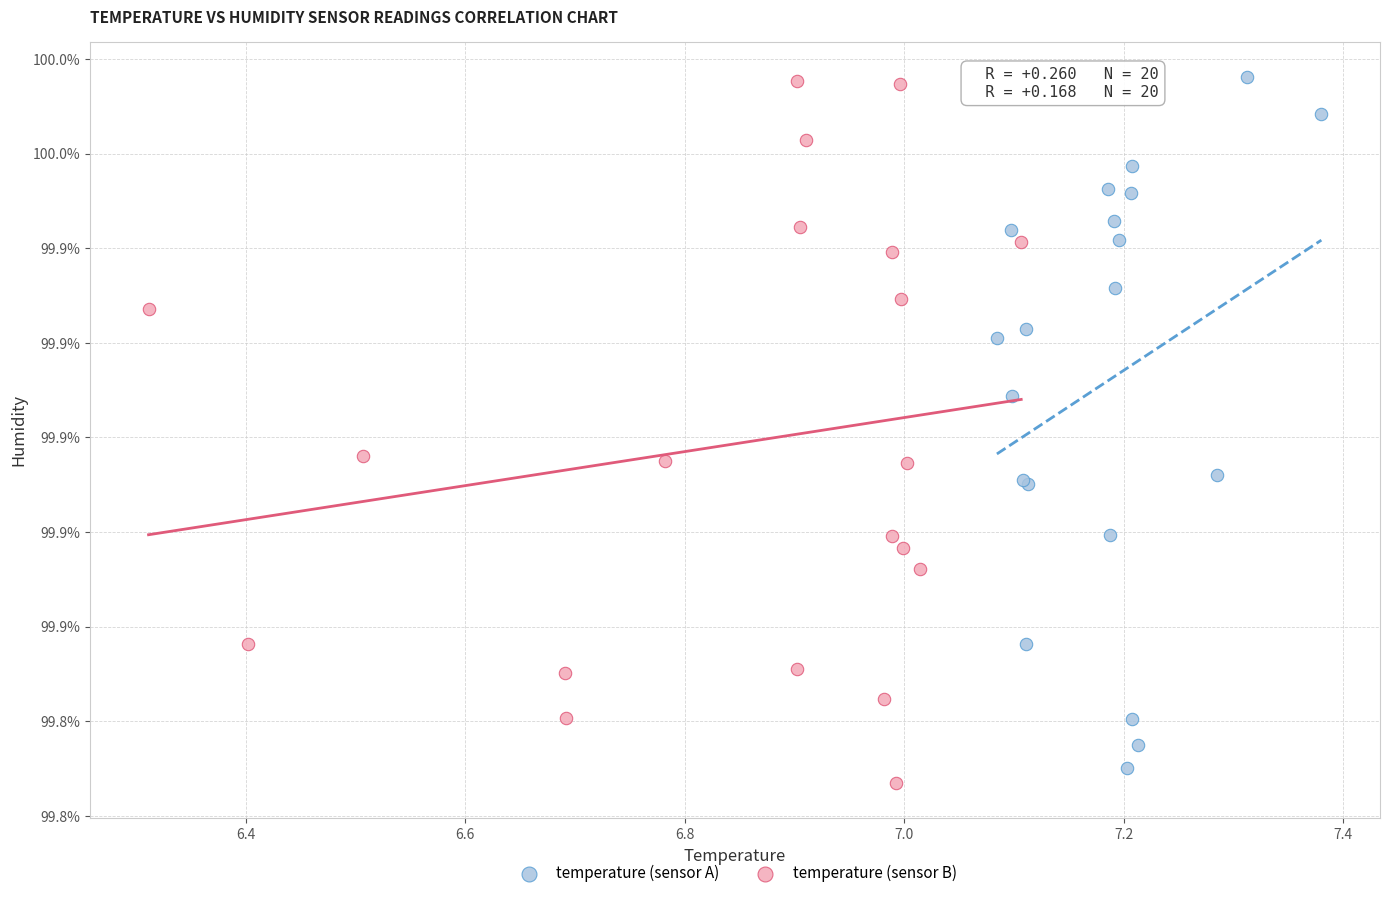

What are all the series names shown in the legend?

temperature (sensor A), temperature (sensor B)